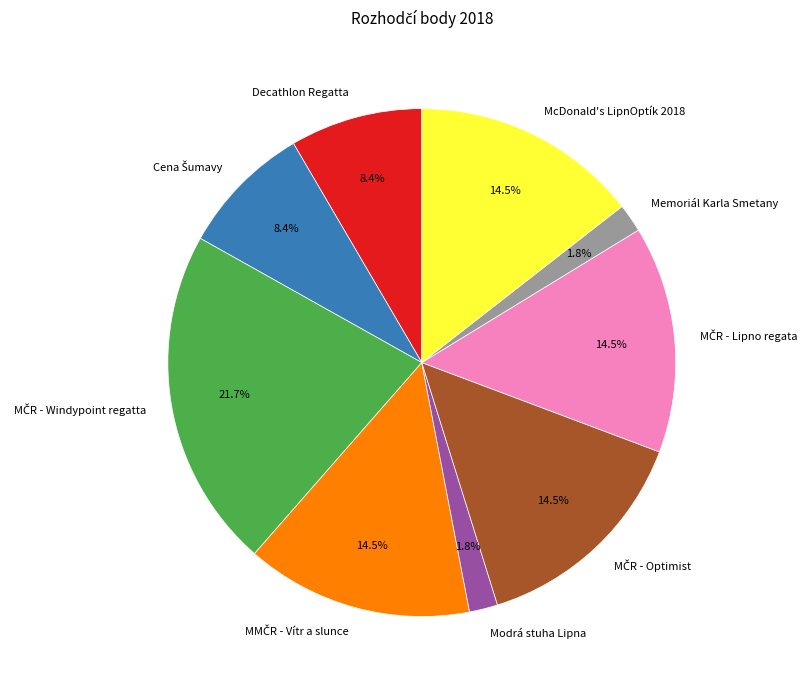

Between McDonald's LipnOptík 2018 and Modrá stuha Lipna, which is larger?

McDonald's LipnOptík 2018